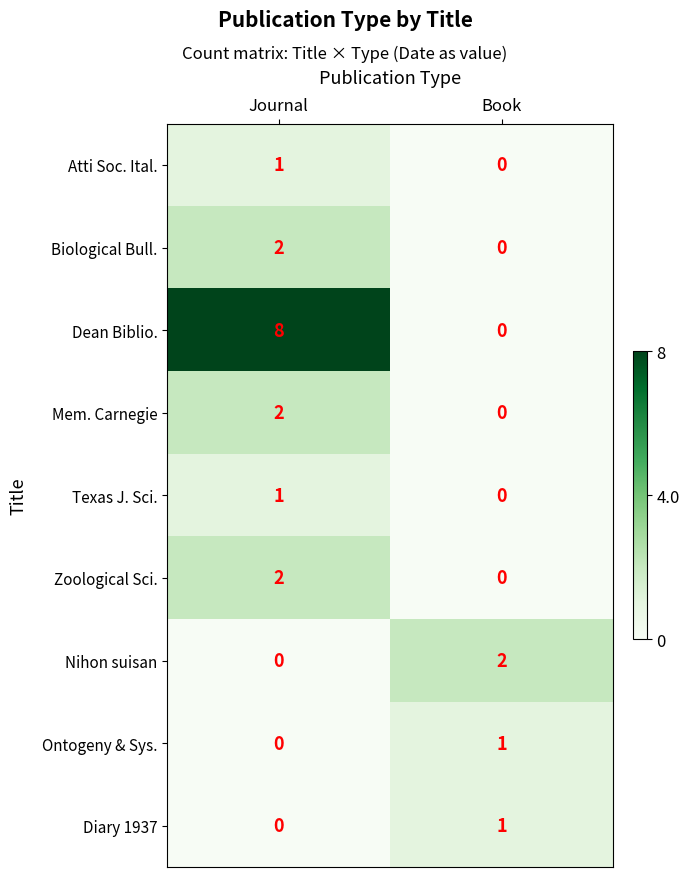

How many categories are shown in the chart?

2